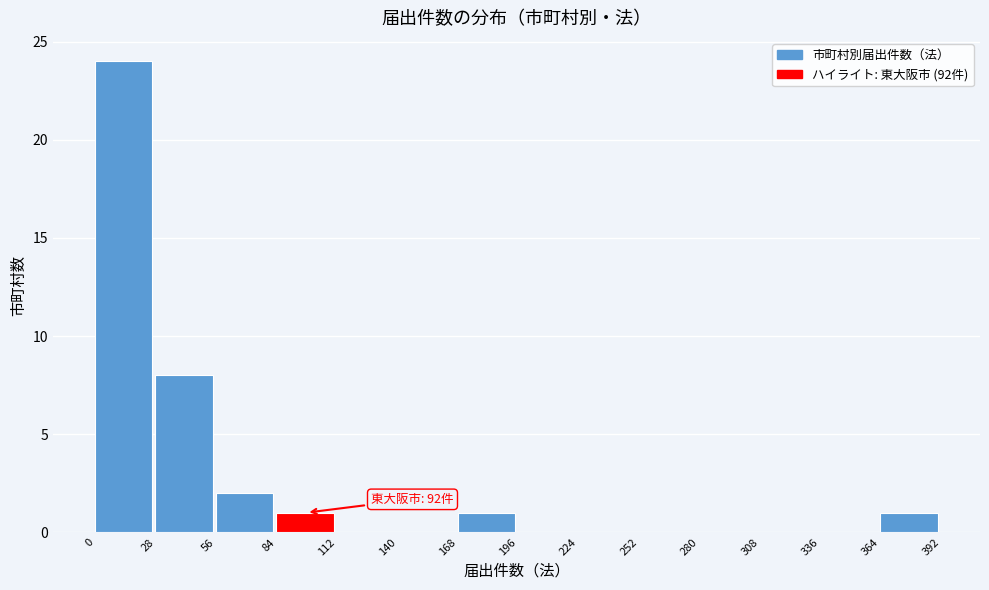

Over which range of the x-axis is the bar tallest?

0 to 28